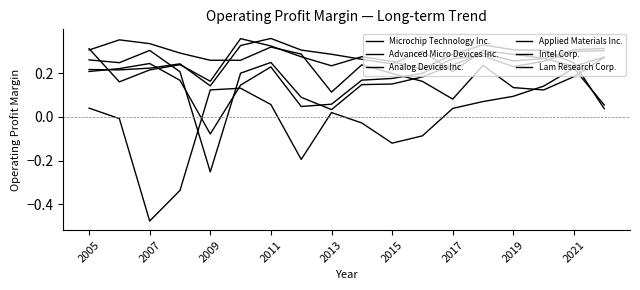

What is the difference between the second highest and second lowest values in the Advanced Micro Devices Inc. series?

0.5